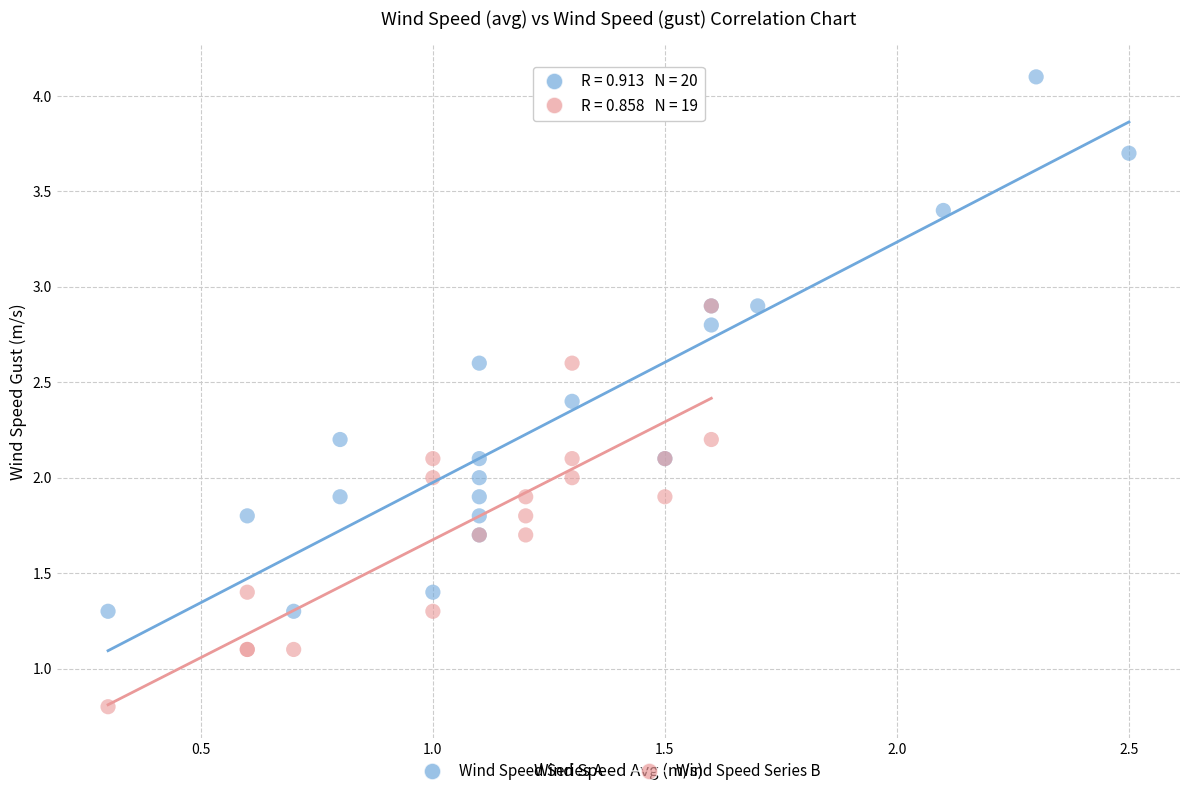

Which series contains the highest Y value?

Wind Speed Series A